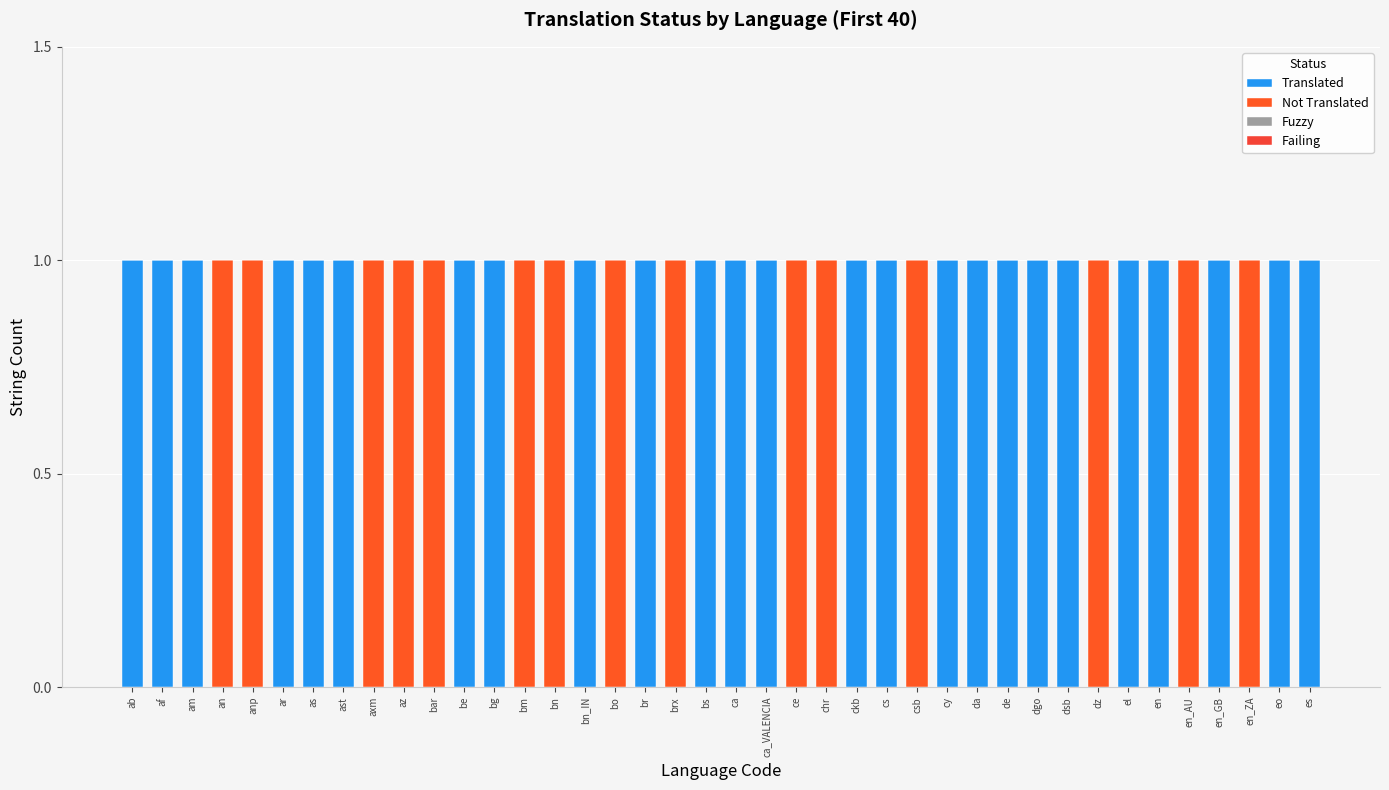

What is the sum of the Translated values at en_ZA and dgo?

1